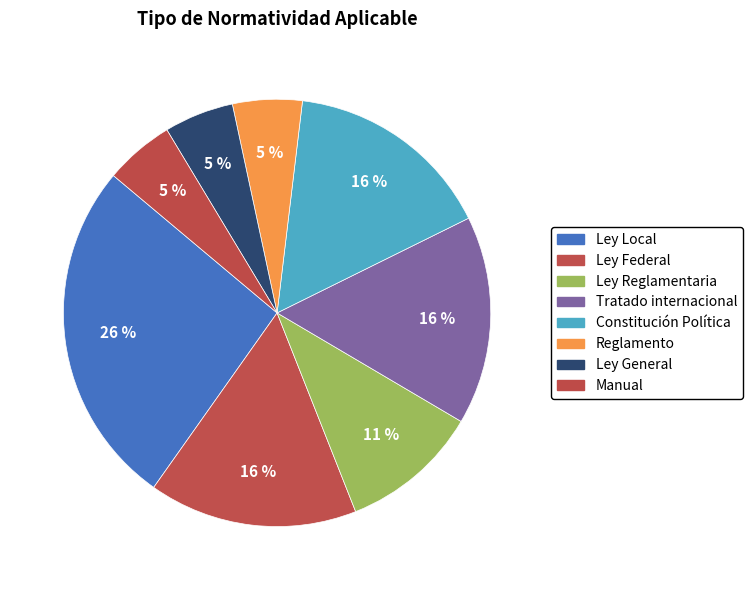

Count the number of slices in the pie.

8